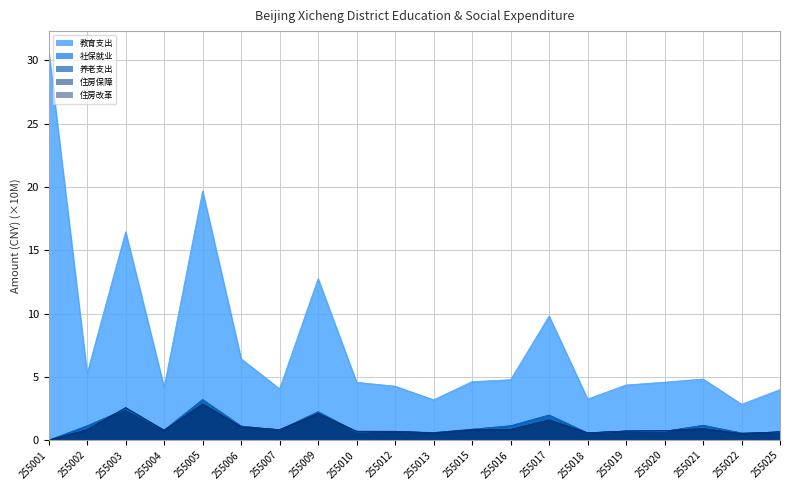

Reading left to right, extract all data points from this chart.

205 教育支出决算数: 255001=30.8	255002=5.3	255003=16.4	255004=4.2	255005=19.7	255006=6.4	255007=4.0	255009=12.8	255010=4.6	255012=4.3	255013=3.2	255015=4.6	255016=4.8	255017=9.8	255018=3.2	255019=4.4	255020=4.6	255021=4.8	255022=2.8	255025=4.0
208 社会保障和就业支出决算数: 255001=0.0	255002=1.1	255003=2.4	255004=0.8	255005=3.2	255006=1.1	255007=0.8	255009=2.3	255010=0.6	255012=0.7	255013=0.6	255015=0.9	255016=1.1	255017=2.0	255018=0.6	255019=0.7	255020=0.7	255021=1.2	255022=0.6	255025=0.6
20805 行政事业单位养老支出决算数: 255001=0.0	255002=1.1	255003=2.4	255004=0.8	255005=3.2	255006=1.1	255007=0.8	255009=2.2	255010=0.6	255012=0.7	255013=0.6	255015=0.9	255016=1.1	255017=2.0	255018=0.6	255019=0.7	255020=0.7	255021=1.2	255022=0.6	255025=0.6
221 住房保障支出决算数: 255001=0.0	255002=0.8	255003=2.6	255004=0.8	255005=2.9	255006=1.1	255007=0.8	255009=2.1	255010=0.7	255012=0.7	255013=0.6	255015=0.8	255016=0.8	255017=1.6	255018=0.6	255019=0.7	255020=0.7	255021=0.9	255022=0.5	255025=0.7
22102 住房改革支出决算数: 255001=0.0	255002=0.8	255003=2.6	255004=0.8	255005=2.9	255006=1.1	255007=0.8	255009=2.1	255010=0.7	255012=0.7	255013=0.6	255015=0.8	255016=0.8	255017=1.6	255018=0.6	255019=0.7	255020=0.7	255021=0.9	255022=0.5	255025=0.7